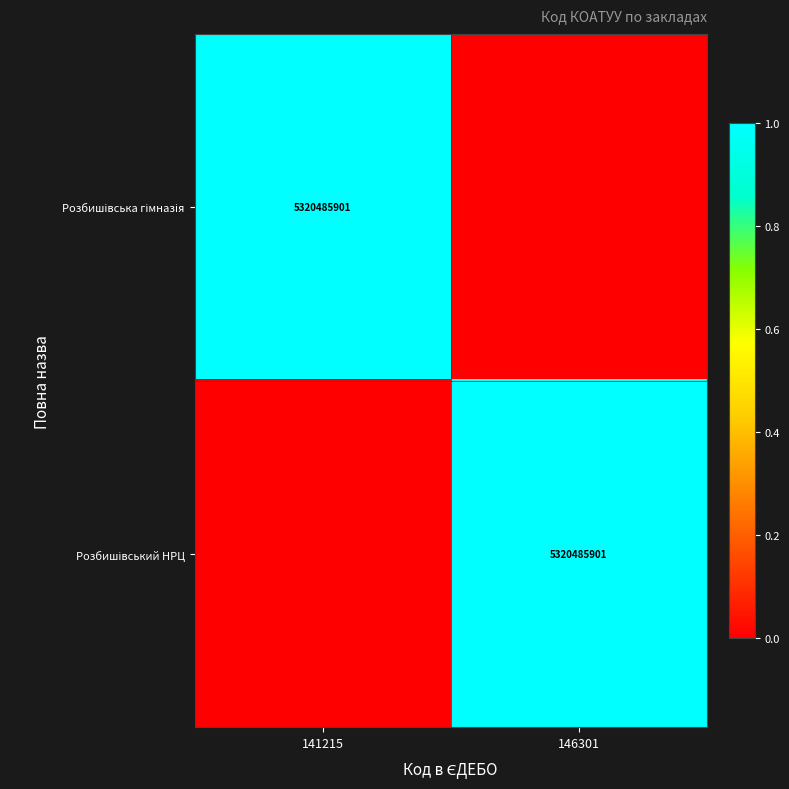

What is the sum of the Розбишівська гімназія values at 146301 and 141215?

1